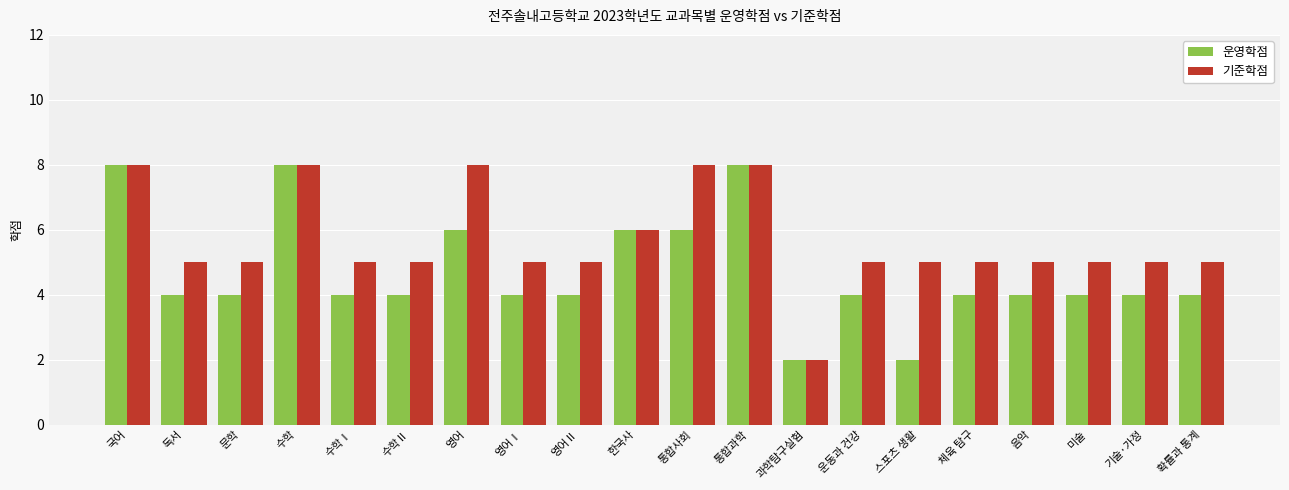

What is the label of the 6th bar from the left?

수학Ⅱ